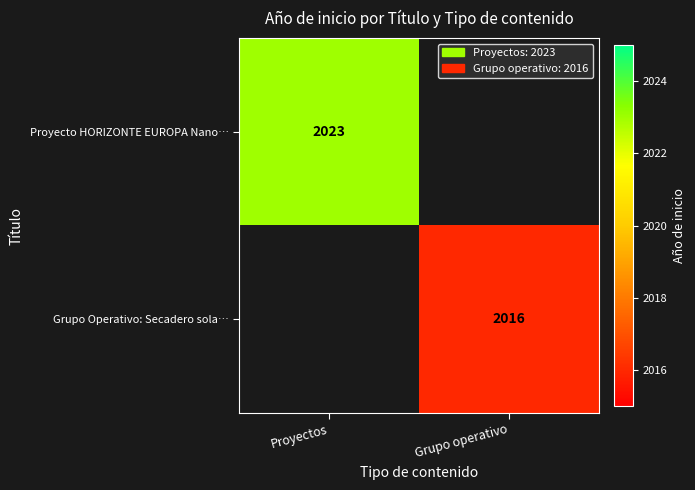

True or false: Grupo Operativo: Secadero sola… has a value of 2016 at Grupo operativo.

True